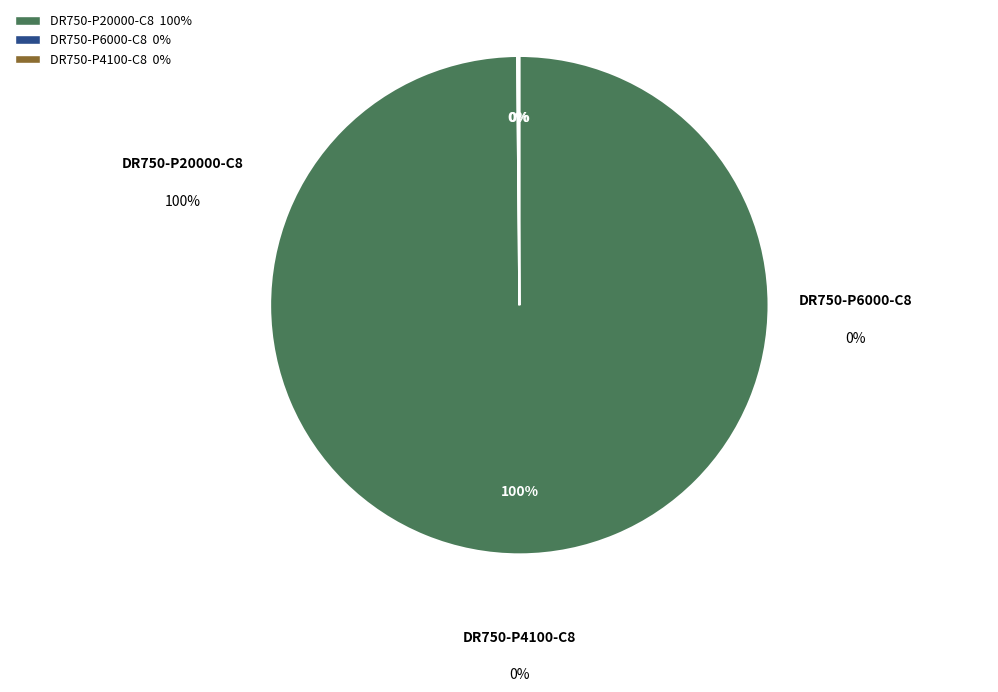

Is there any slice that represents more than half of the pie?

Yes